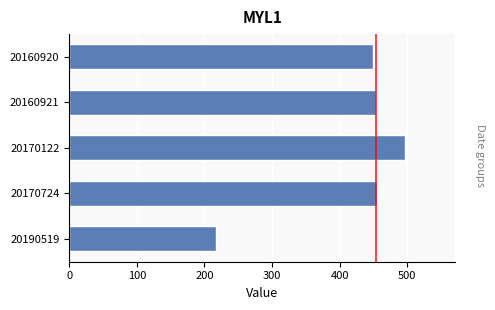

True or false: the data shows 449 at 20160920.

True